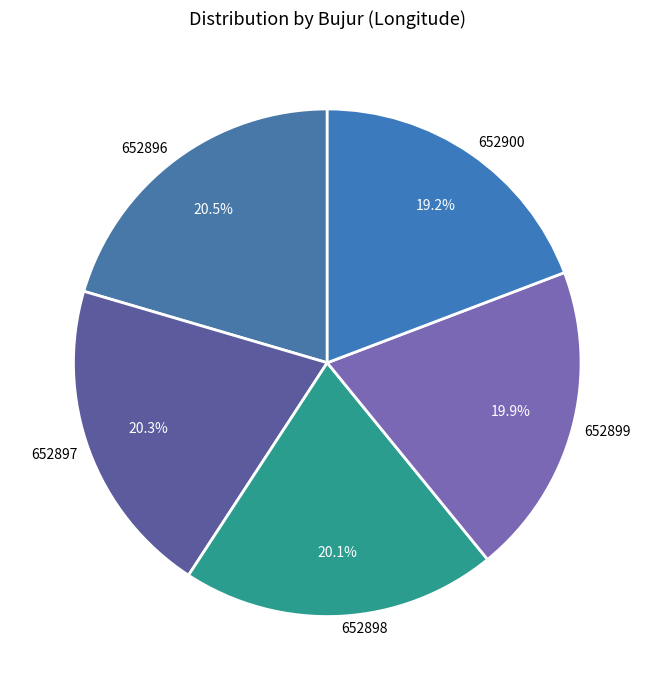

Which category has the smallest portion of the pie?

652900